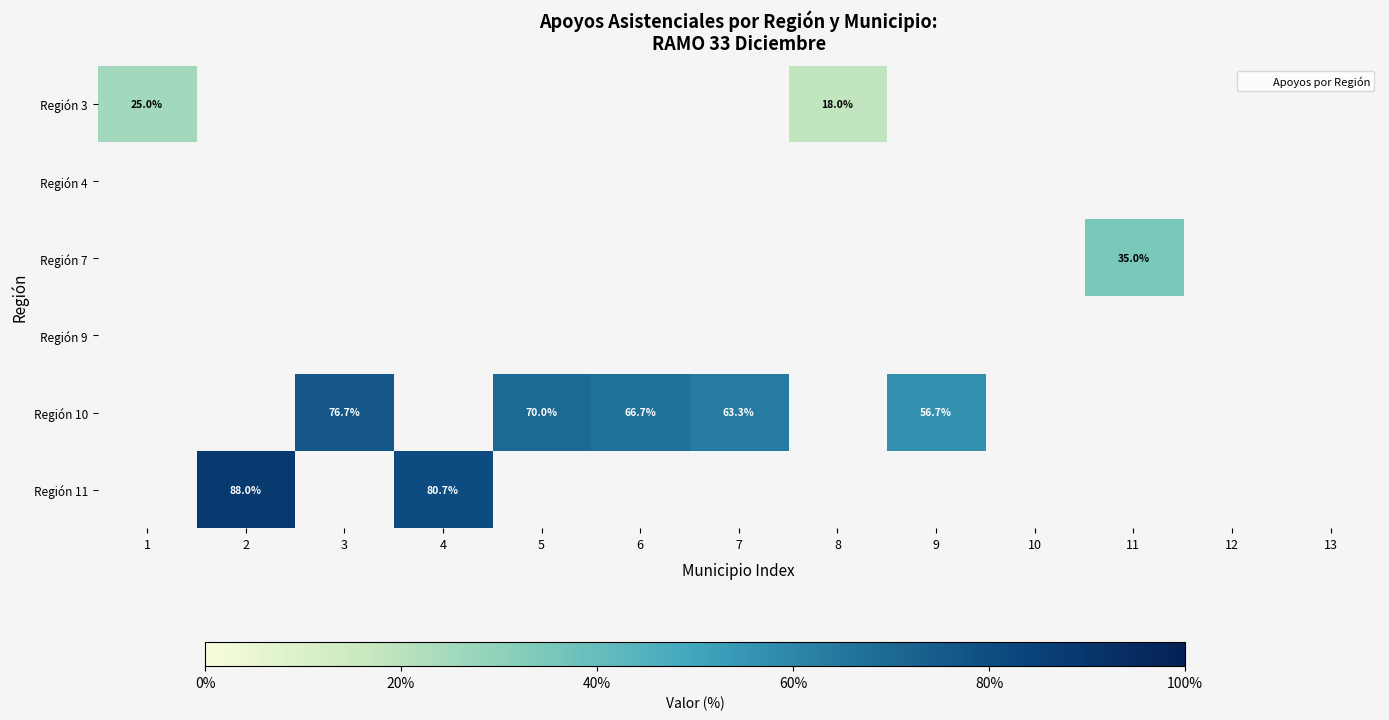

What is the greatest value displayed?

88.0